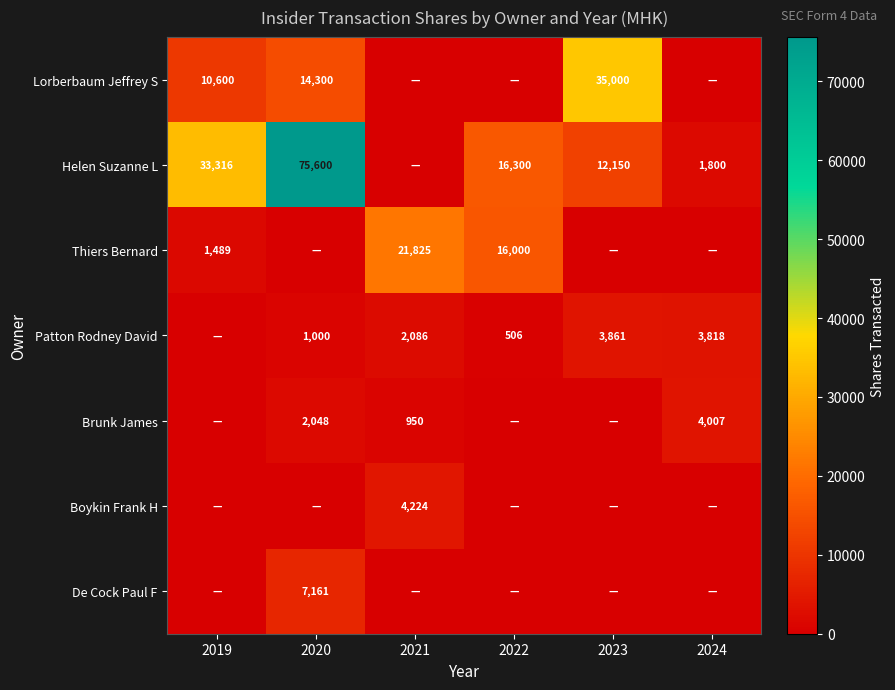

Between 2020 and 2023, which is larger?

2023